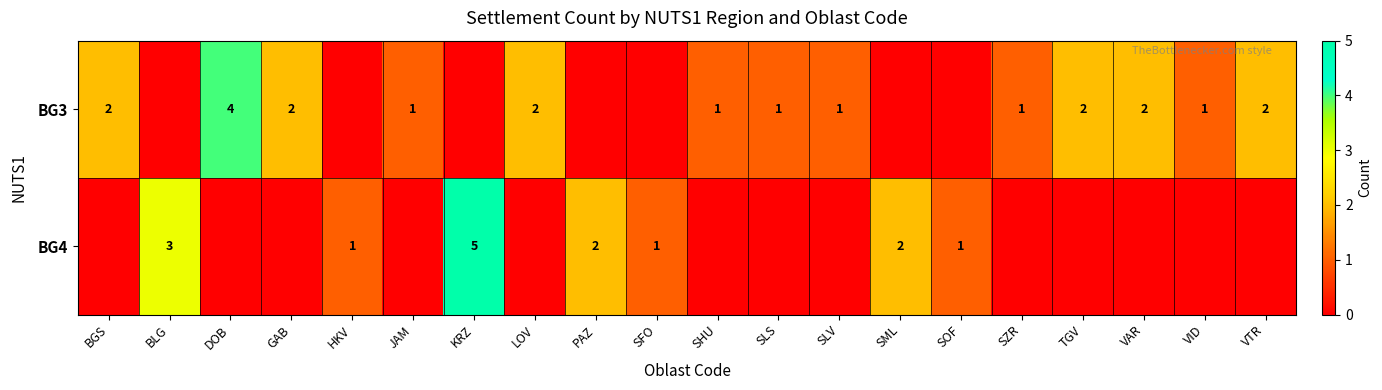

What is the difference between the maximum and minimum values in the row_1 series?

5